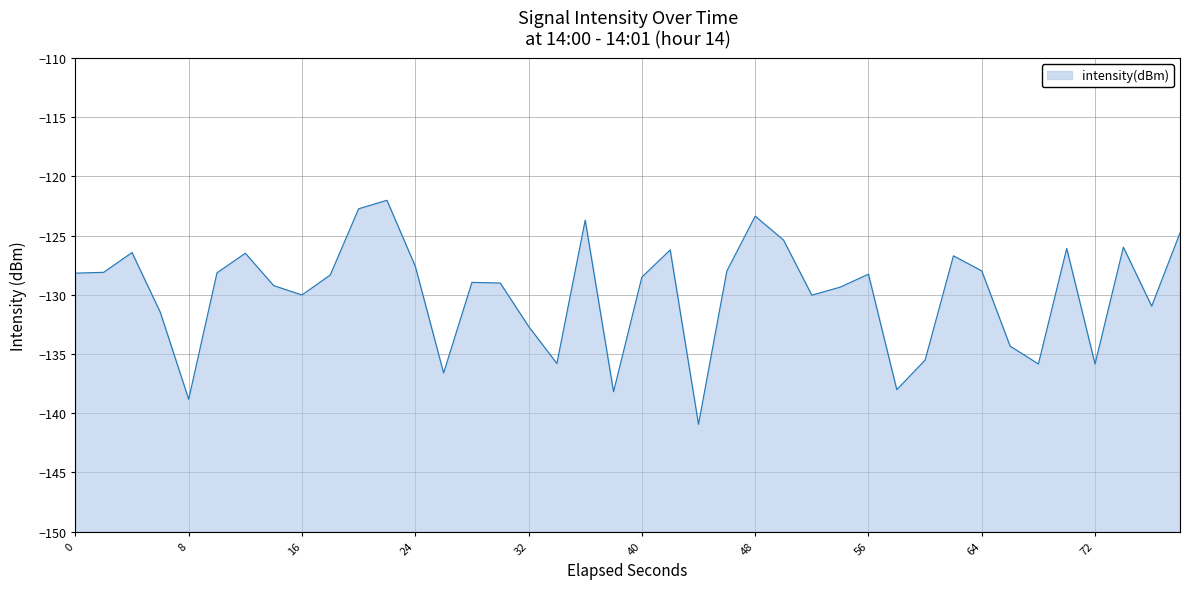

What is the greatest value displayed?

-122.0